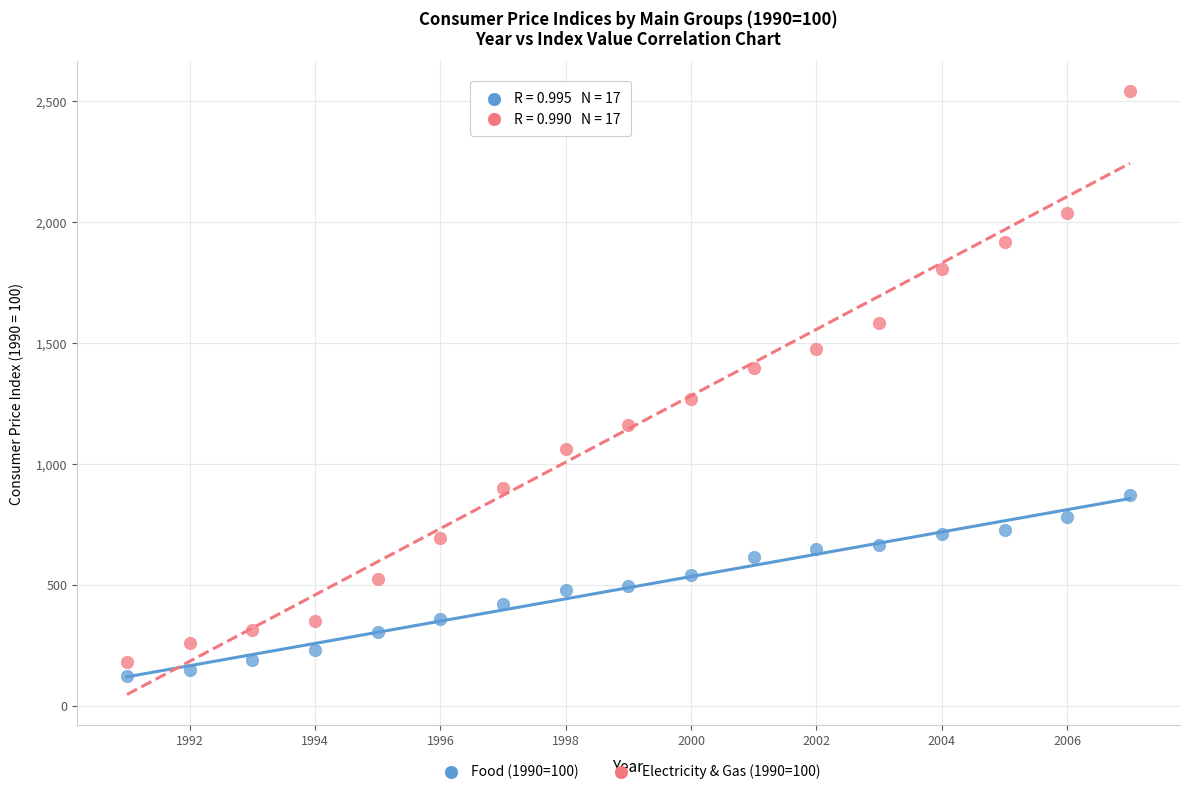

What is the X range (max minus min) for the scatter plot?

16.0